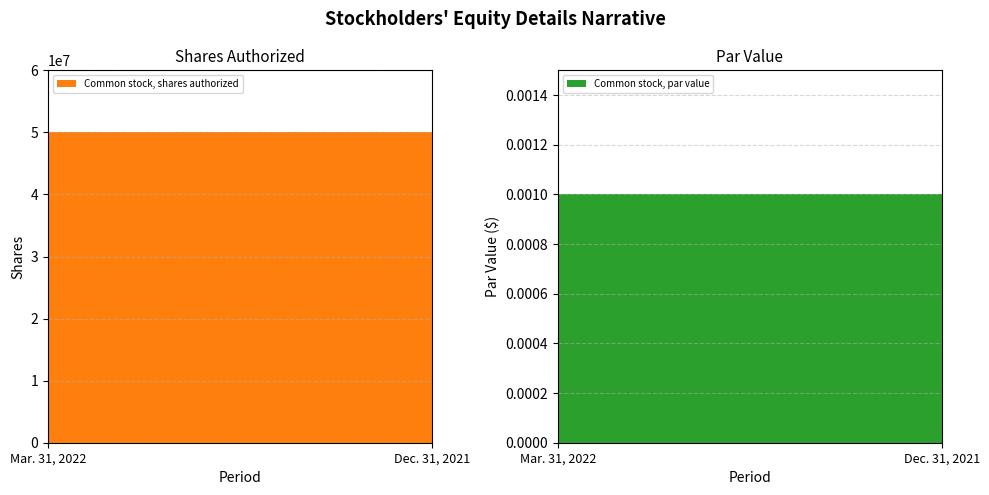

Reading left to right, what are all the values shown in this chart?

Common stock, shares authorized: 50000000.0	50000000.0
Common stock, par value: 0.0	0.0